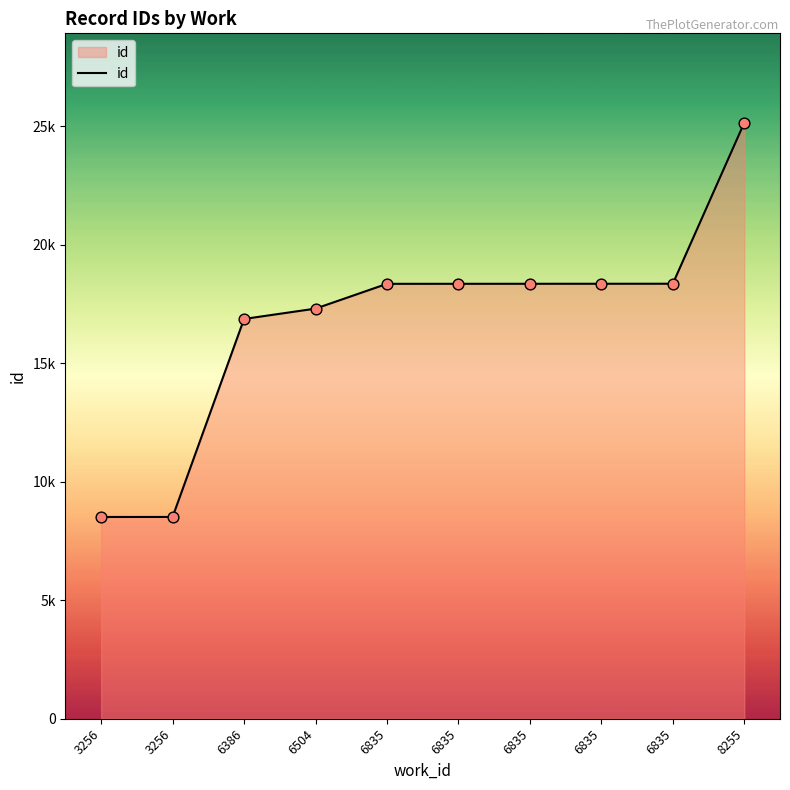

What is the change in value from 6835 to 8255?

+6792